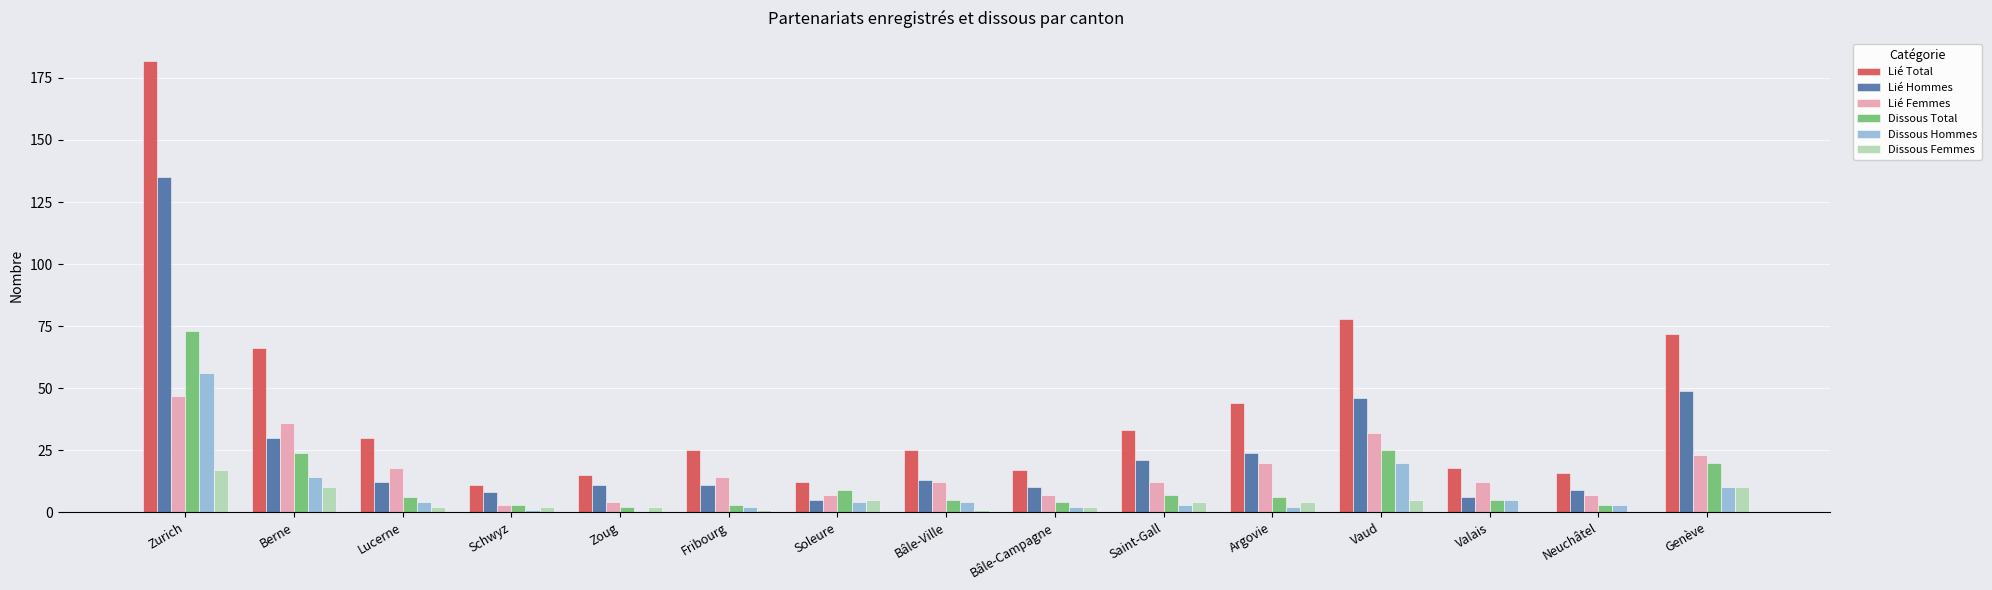

At which category is the sum across all series the highest?

Zurich